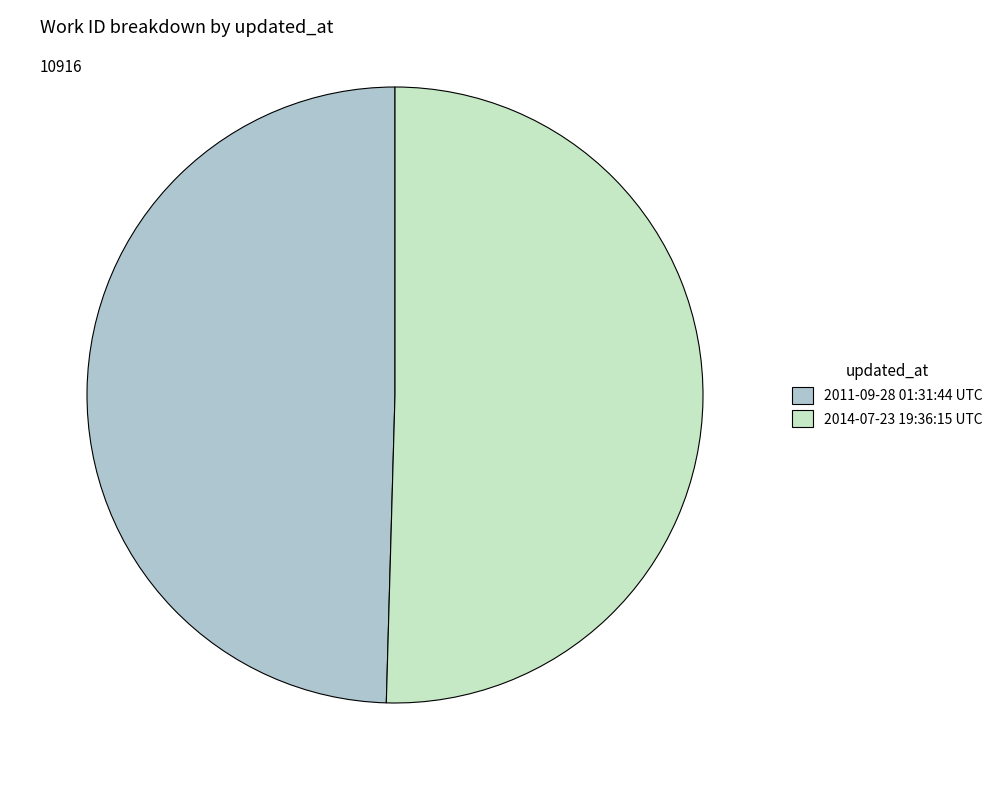

Approximately how many times larger is the value at 2014-07-23 19:36:15 UTC compared to 2011-09-28 01:31:44 UTC?

1.0